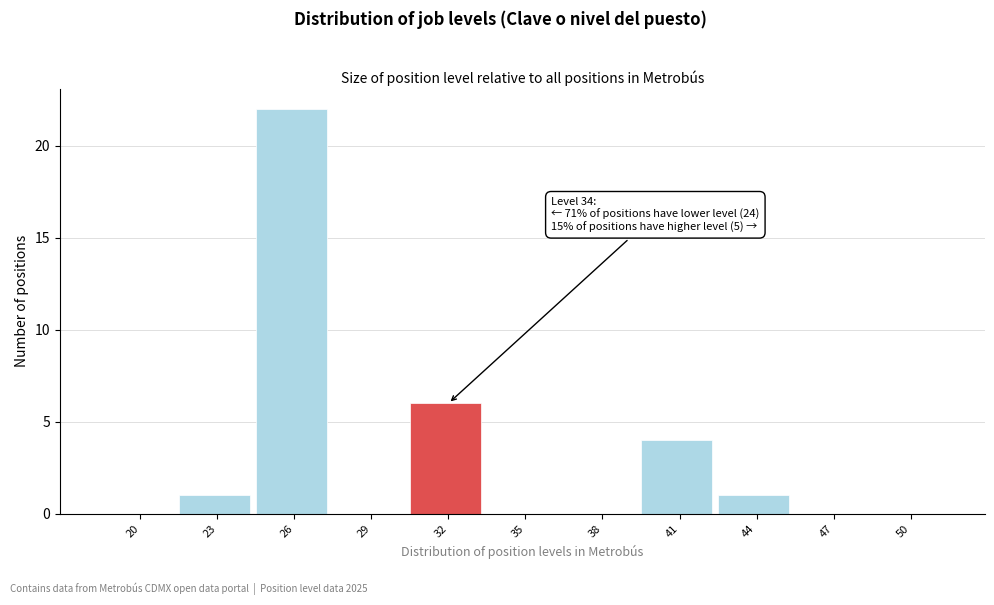

Reading left to right, extract all data points from this chart.

20=0	23=1	26=22	29=0	32=6	35=0	38=0	41=4	44=1	47=0	50=0